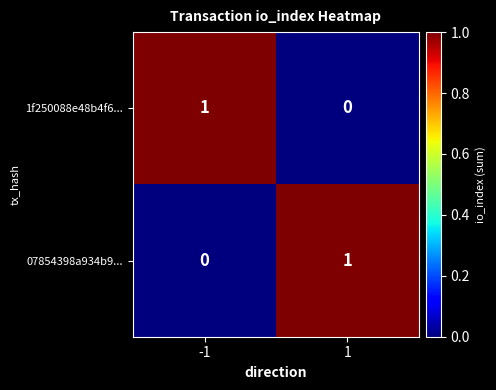

At -1, list the series in order from smallest to largest.

07854398a934b9..., 1f250088e48b4f6...